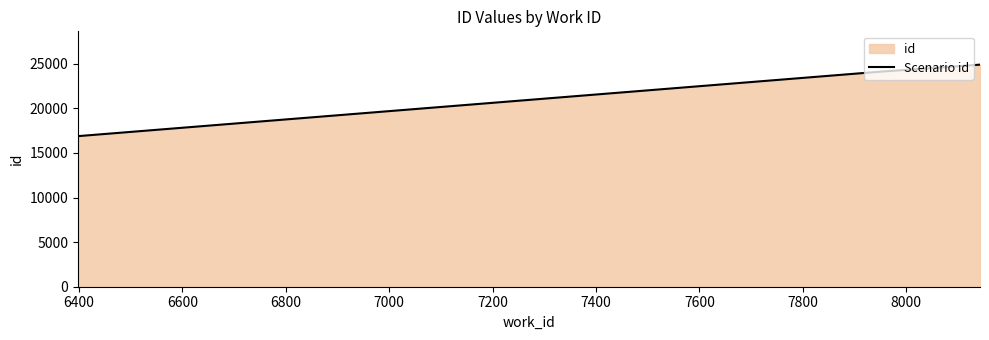

What is the maximum value shown in the chart?

24904